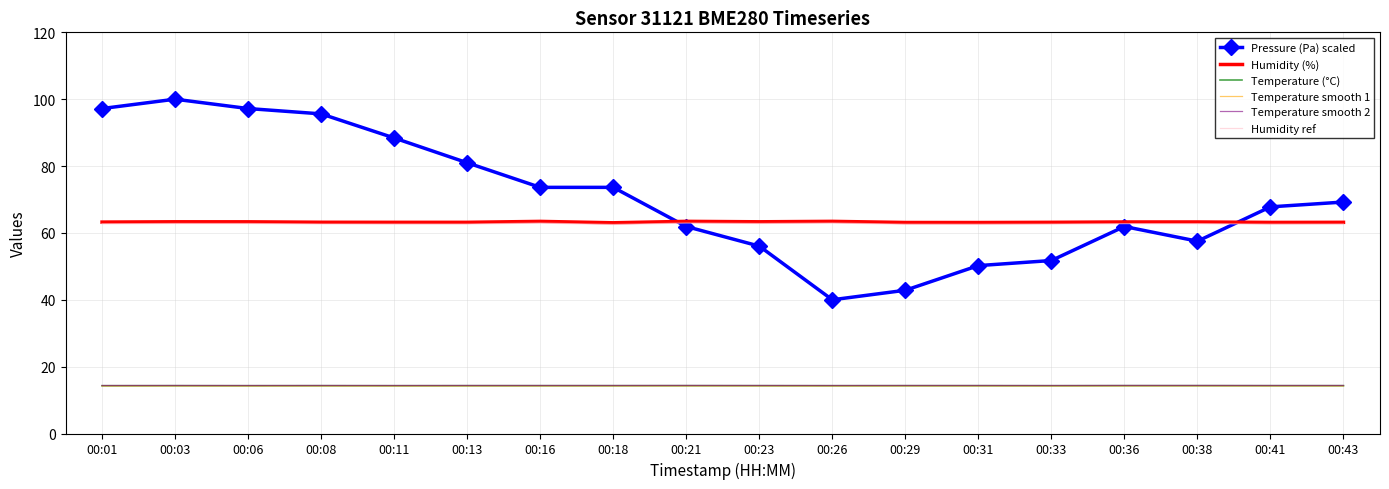

The value of Humidity ref at 00:36 is 26.4. True or false?

False